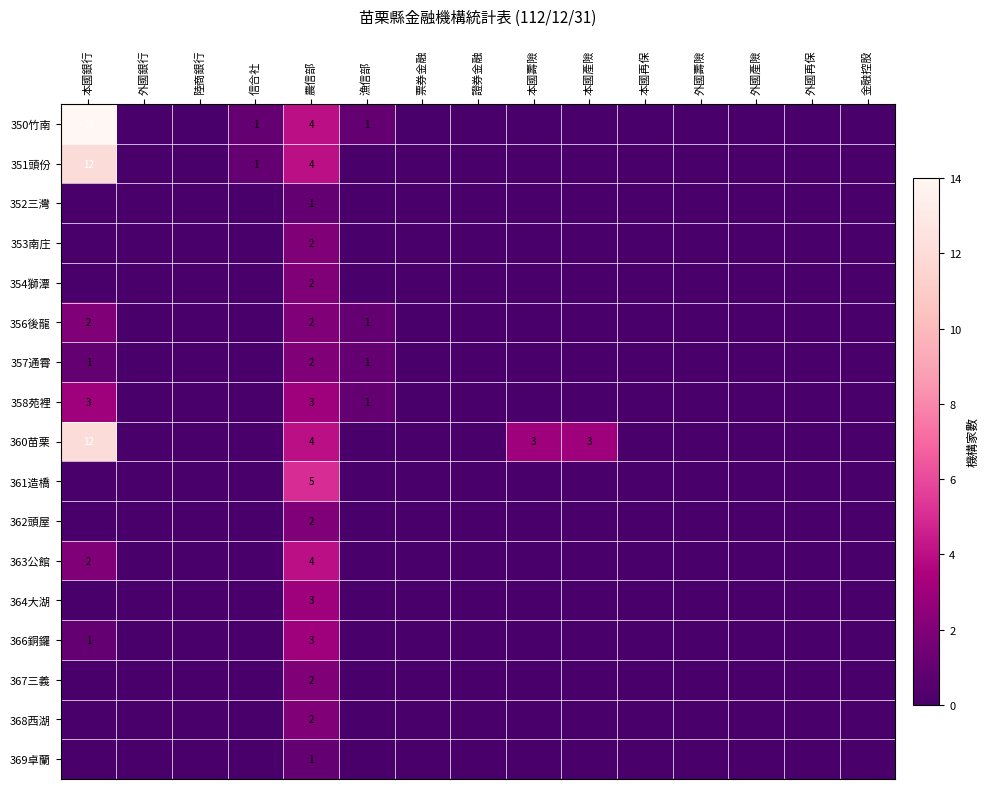

Which has a higher value, 金融控股 or 陸商銀行?

金融控股